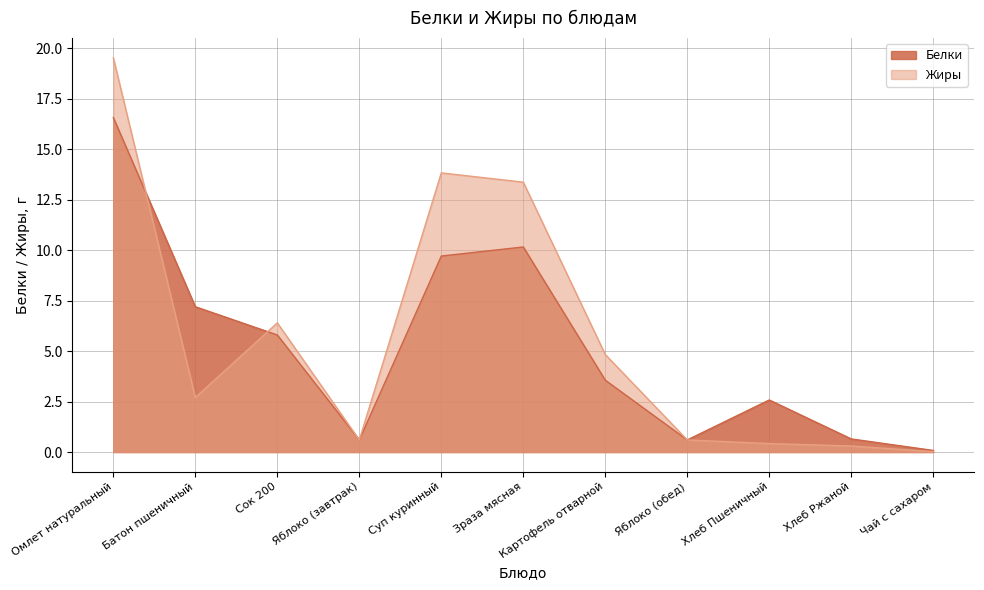

Rank the categories by Жиры value from lowest to highest.

Чай с сахаром, Хлеб Ржаной, Хлеб Пшеничный, Яблоко (завтрак), Яблоко (обед), Батон пшеничный, Картофель отварной, Сок 200, Зраза мясная, Суп куринный, Омлет натуральный